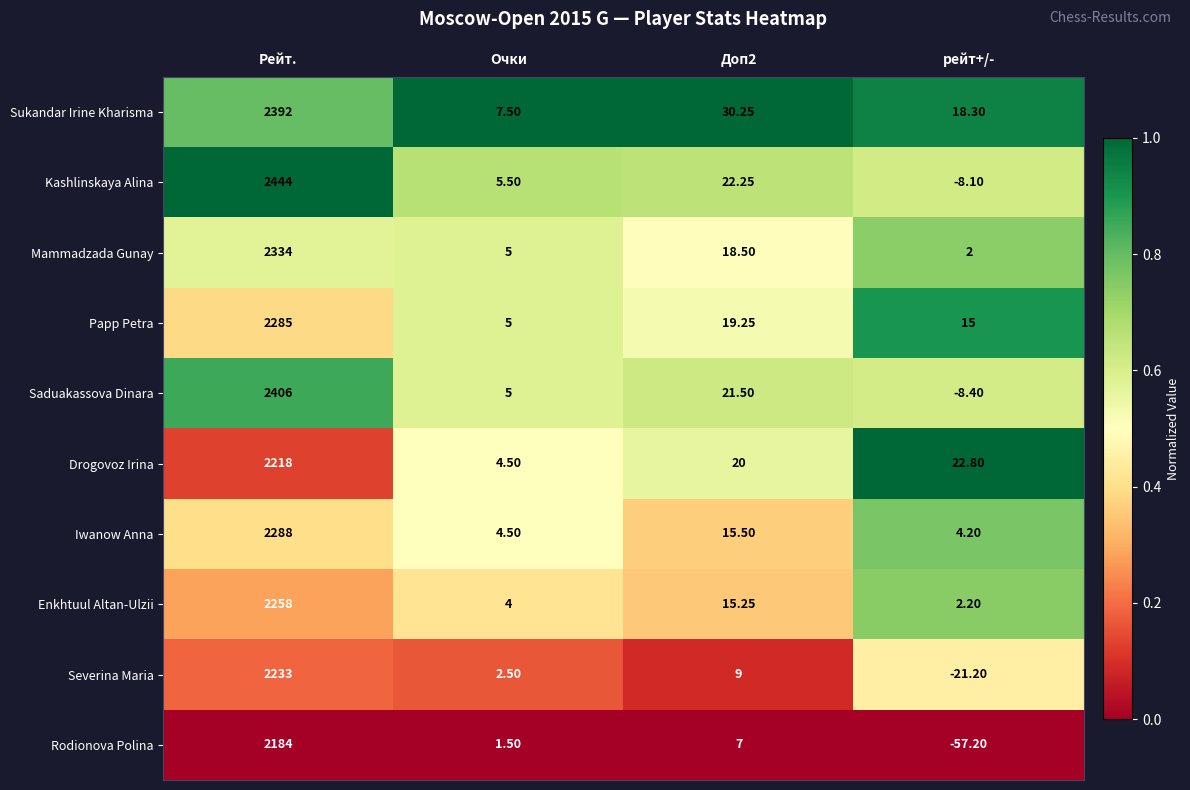

At which label does Kashlinskaya Alina first exceed 22?

Рейт.